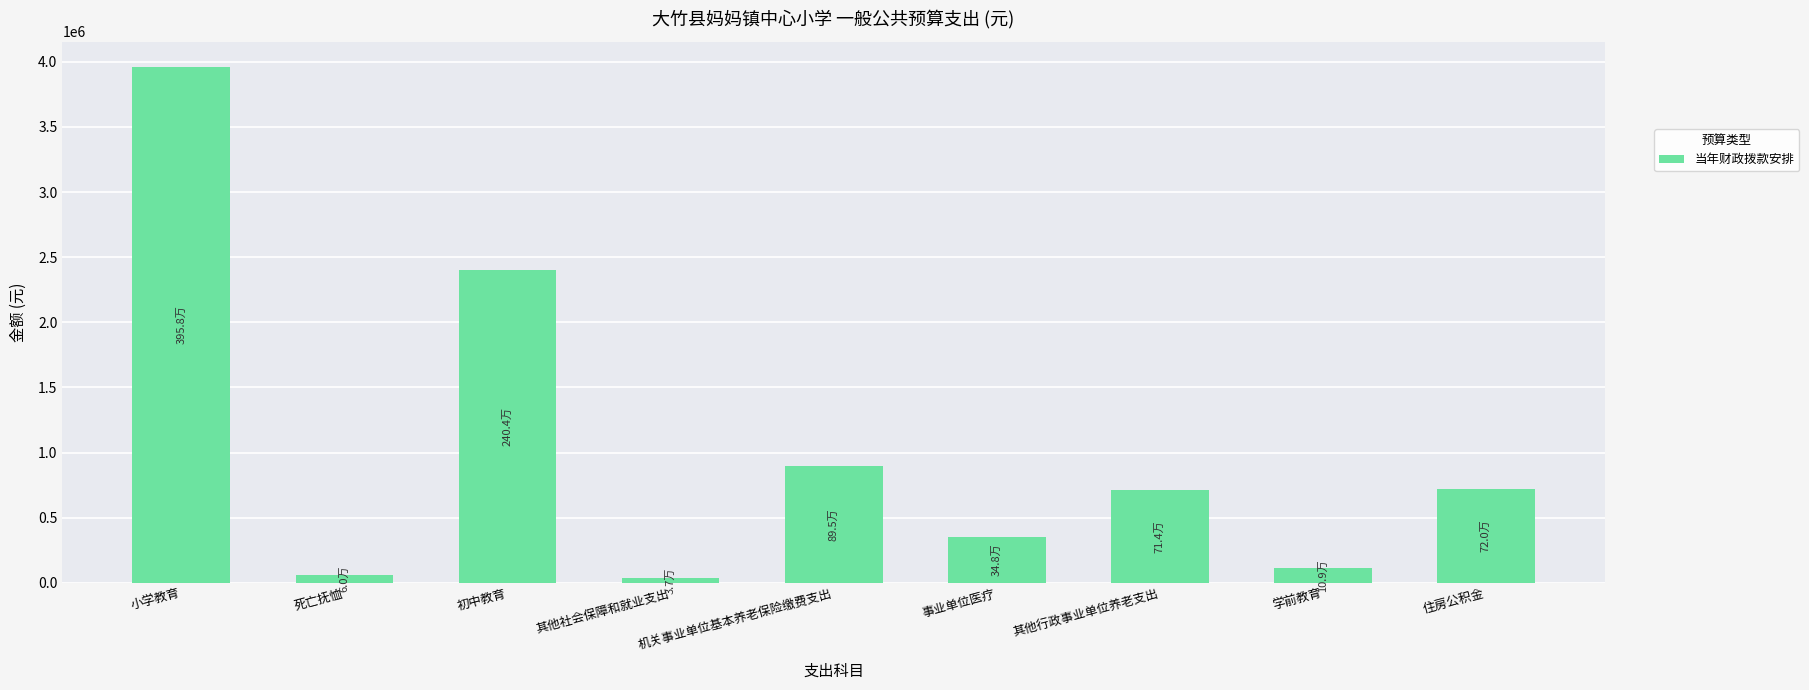

What is the greatest value displayed?

3957924